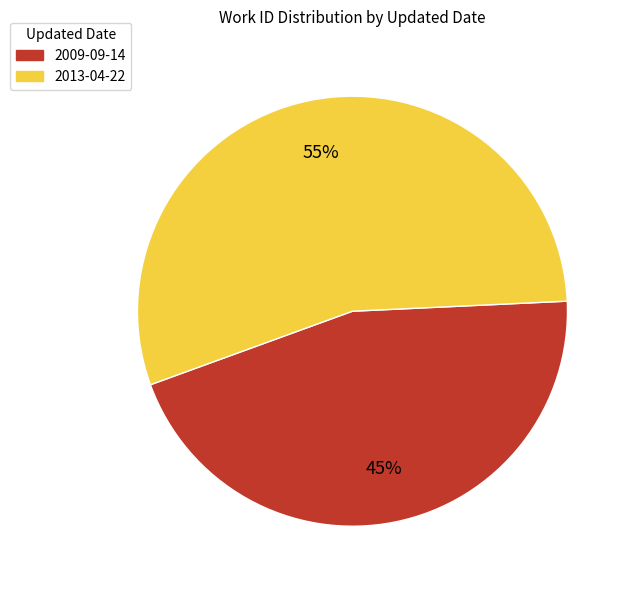

Which has a higher value, 2009-09-14 or 2013-04-22?

2013-04-22